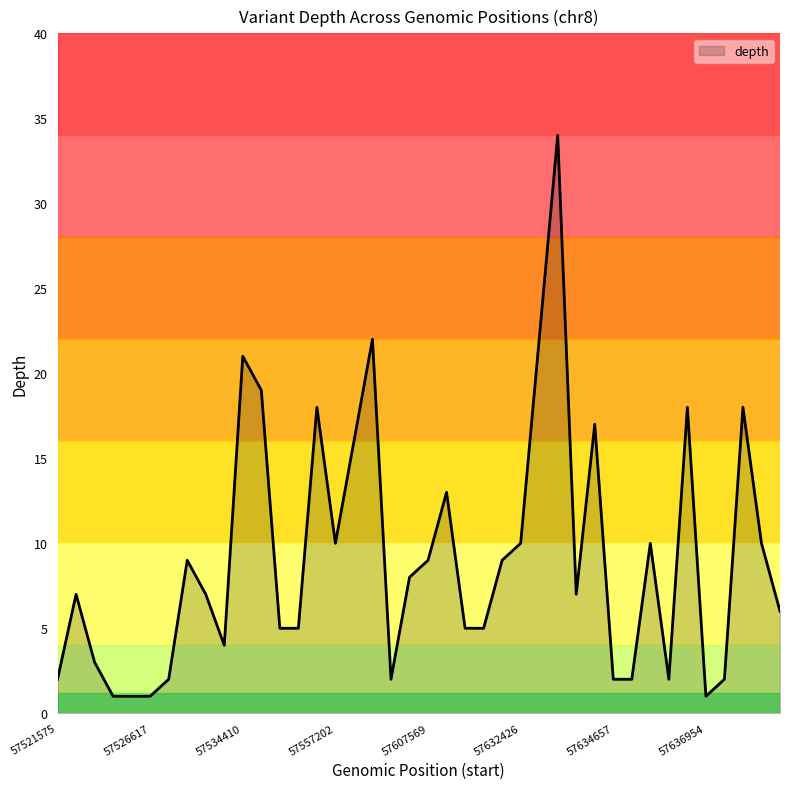

What is the maximum value shown in the chart?

34